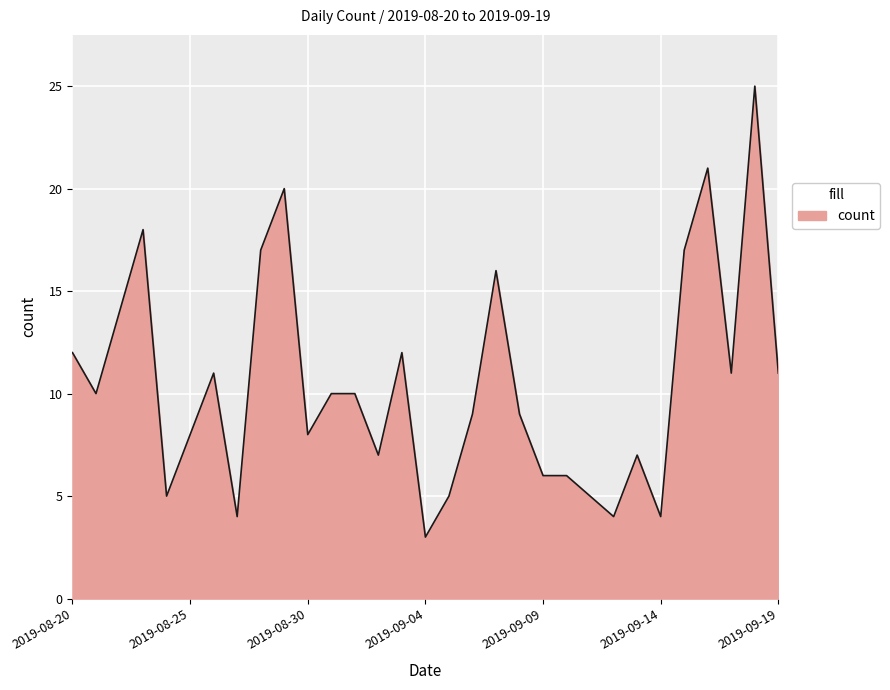

Reading left to right, transcribe all the data shown in this chart.

12	10	14	18	5	8	11	4	17	20	8	10	10	7	12	3	5	9	16	9	6	6	5	4	7	4	17	21	11	25	11